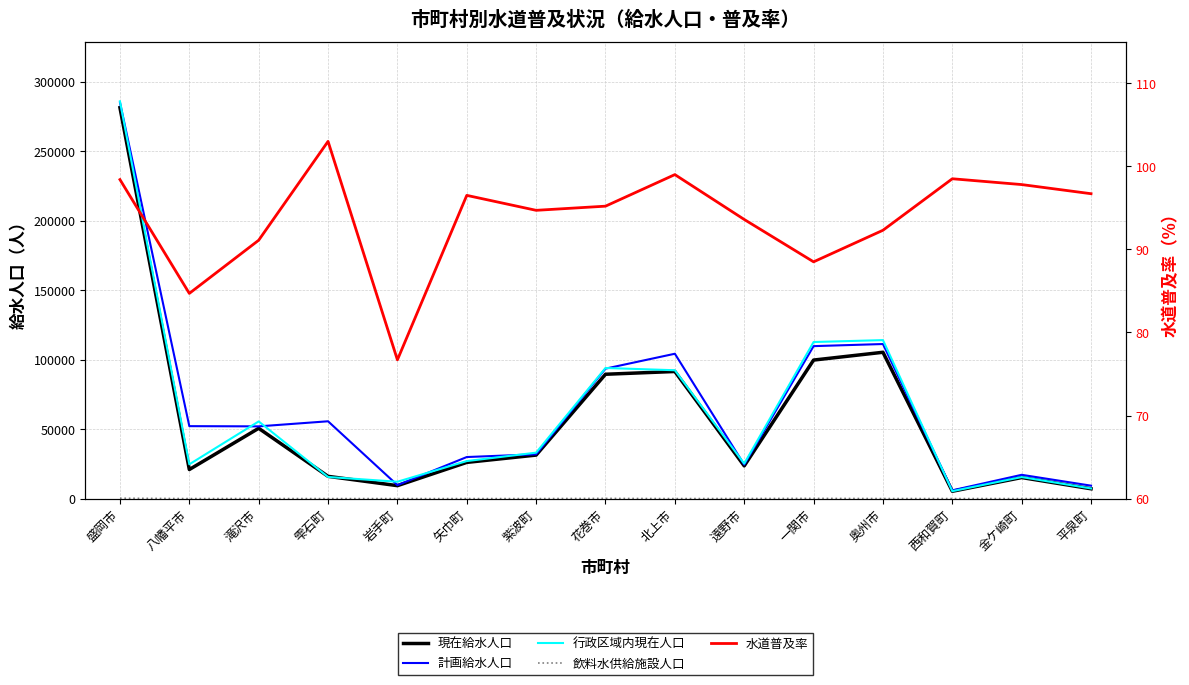

How many interior local valleys does the 水道普及率 series have?

4